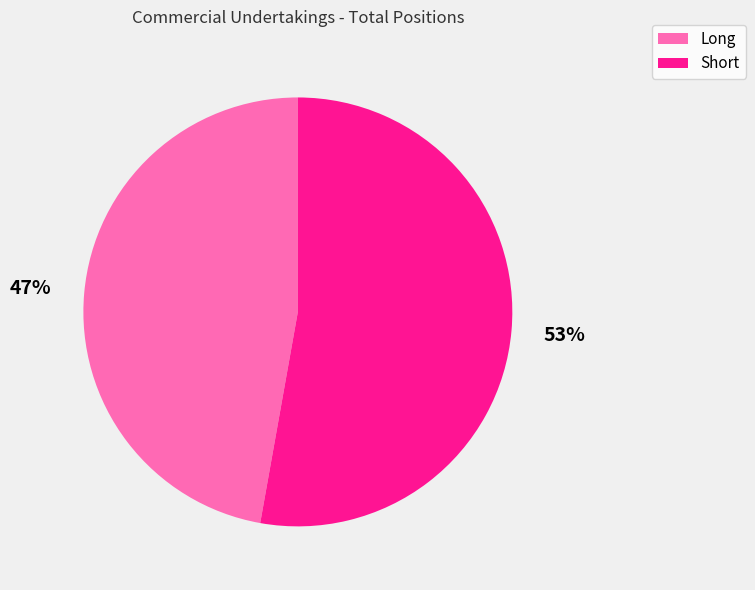

Which slice is the smallest?

Long